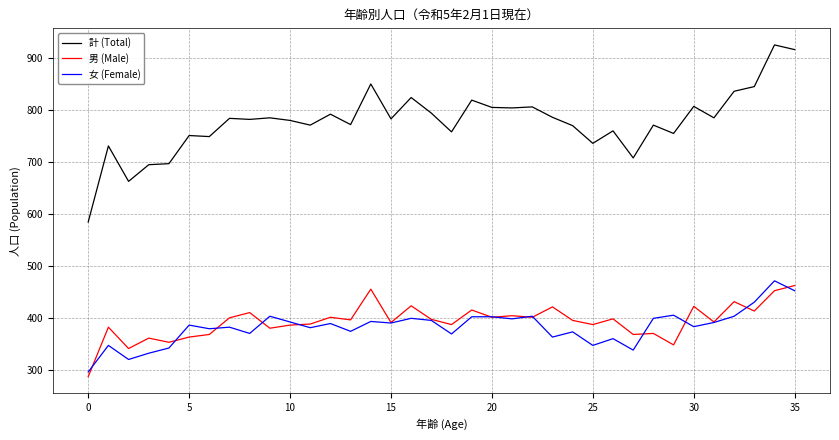

Which series has the largest total across all categories?

計 (Total)